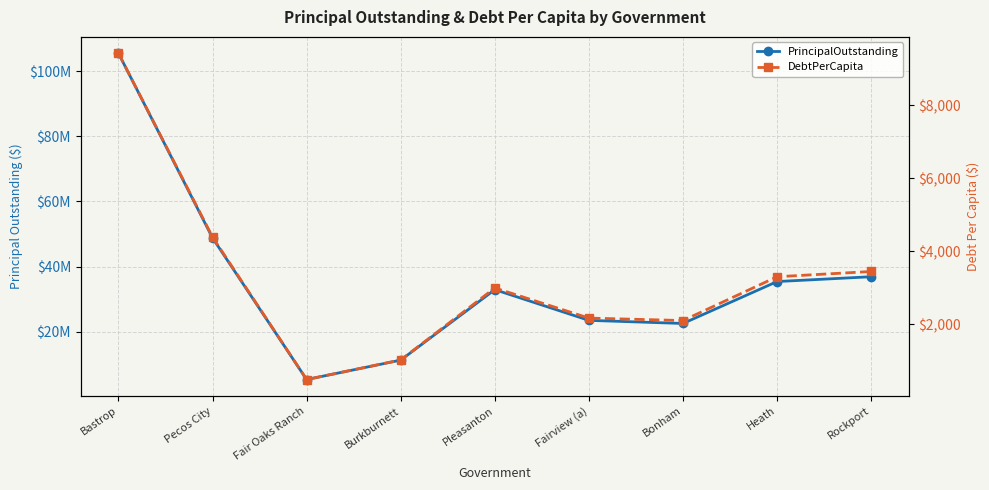

Which category has the highest value in the DebtPerCapita series?

Bastrop